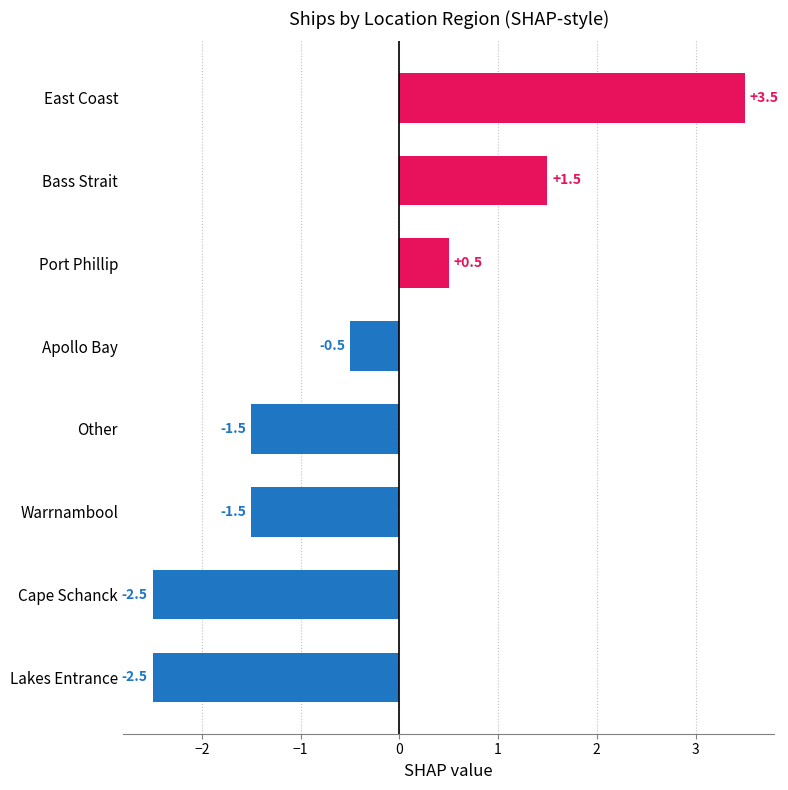

What is the change in value from Lakes Entrance to Other?

+1.0